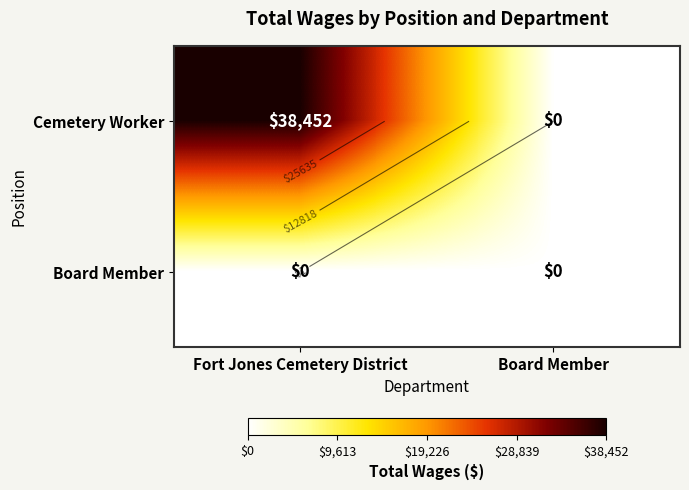

What is the spread (max minus min) of values at Fort Jones Cemetery District?

38452